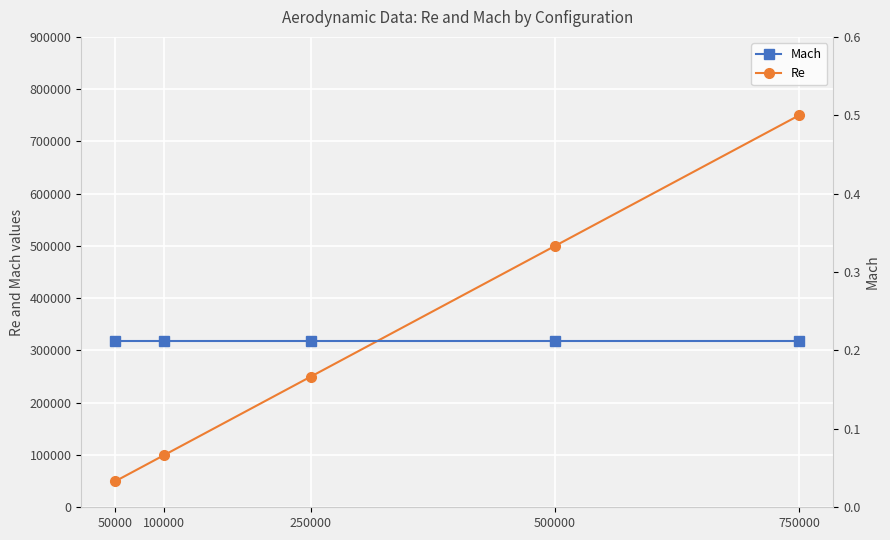

What is the difference between the maximum and minimum values in the Re series?

700000